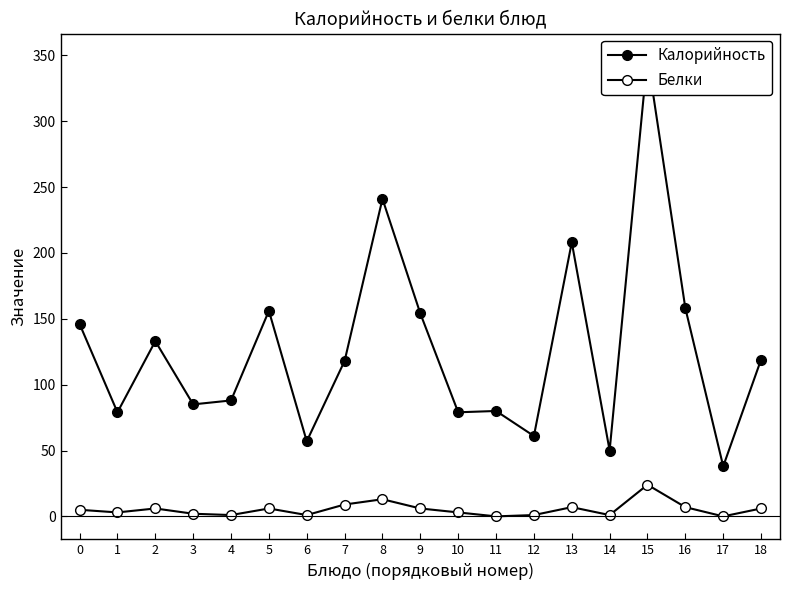

What is the spread (max minus min) of values at 16?

151